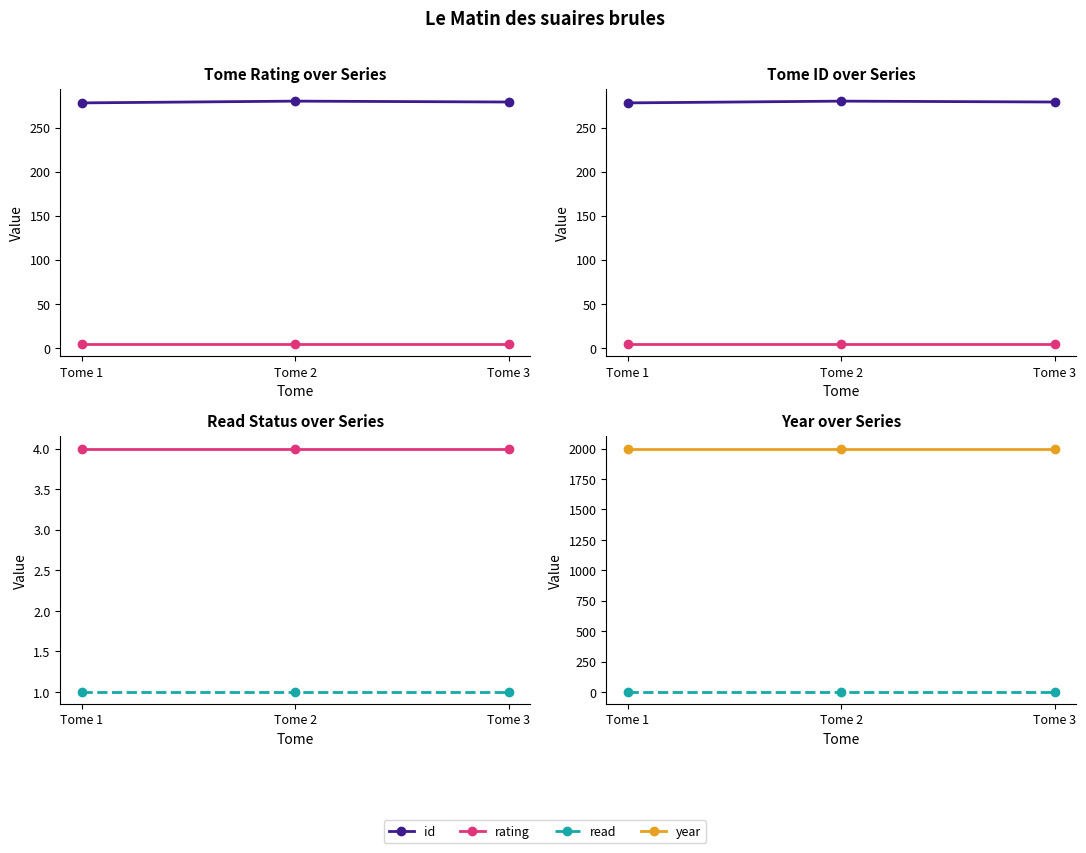

What are all the series names shown in the legend?

rating, id, read, year